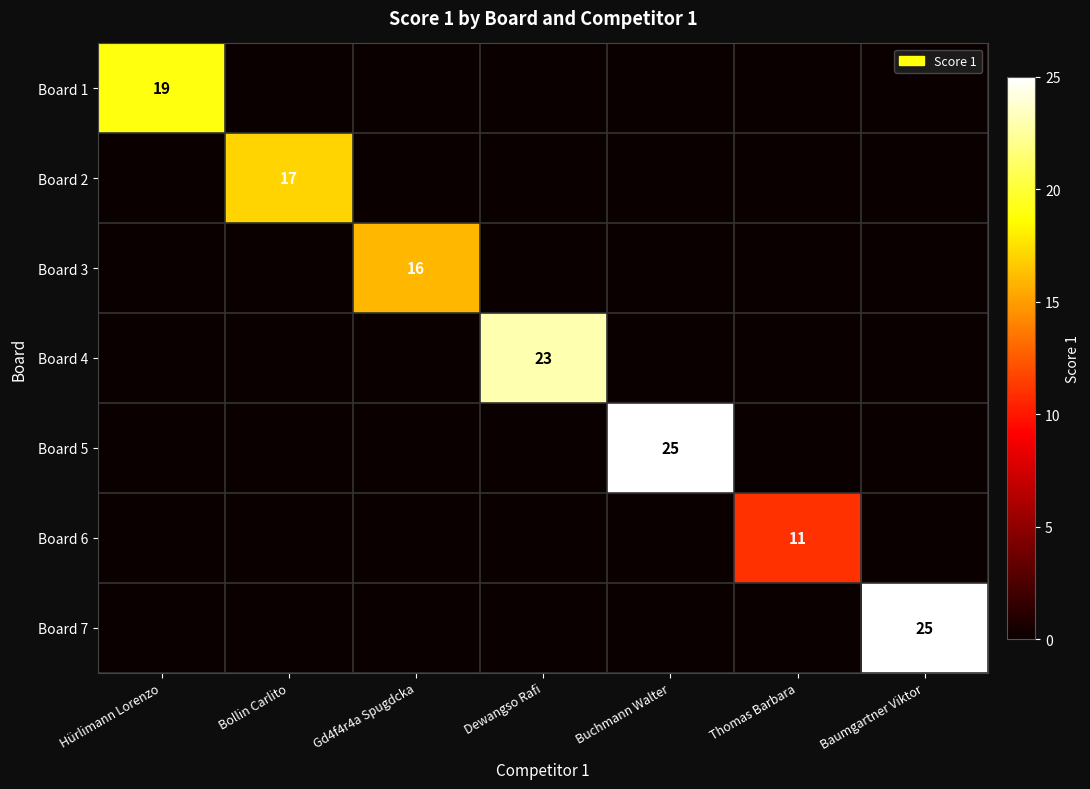

True or false: Board 3 has a value of 26 at Gd4f4r4a Spugdcka.

False